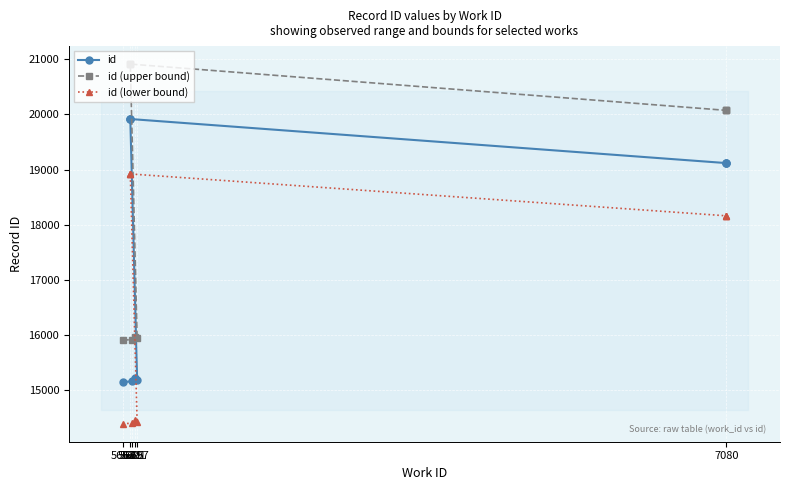

The value of id (lower bound) at 5681 is 31711.2. True or false?

False